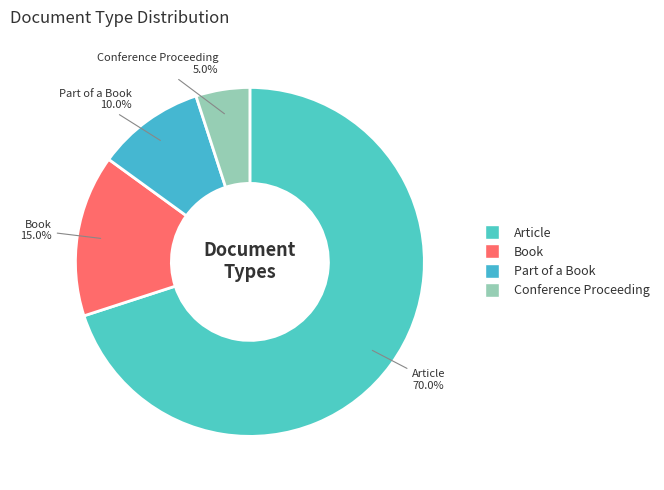

Is it true that Conference Proceeding is 5% of the pie?

True